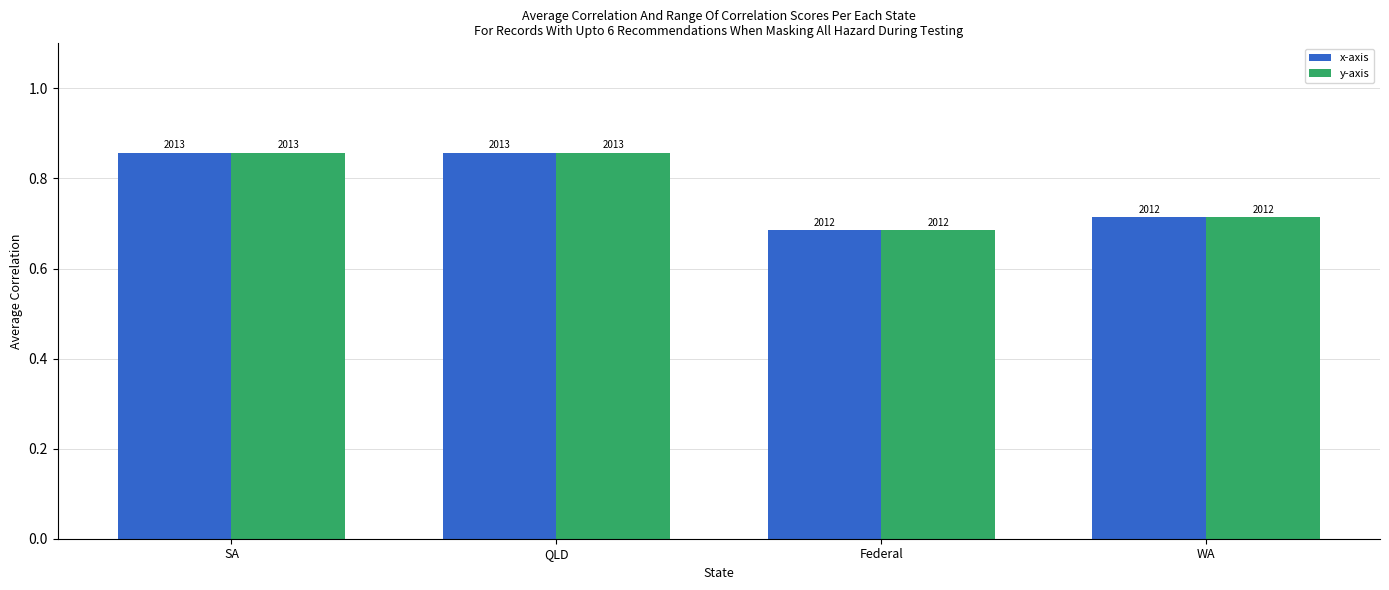

Are the bars horizontal?

No